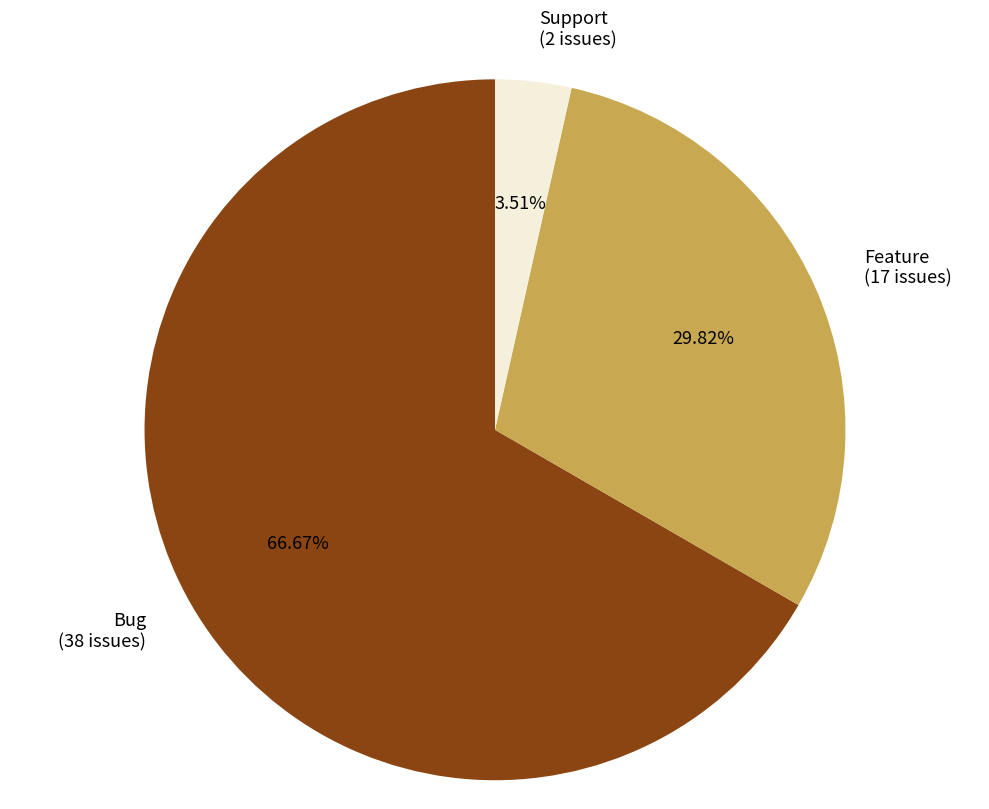

To the nearest percent, what is the average slice percentage?

33%